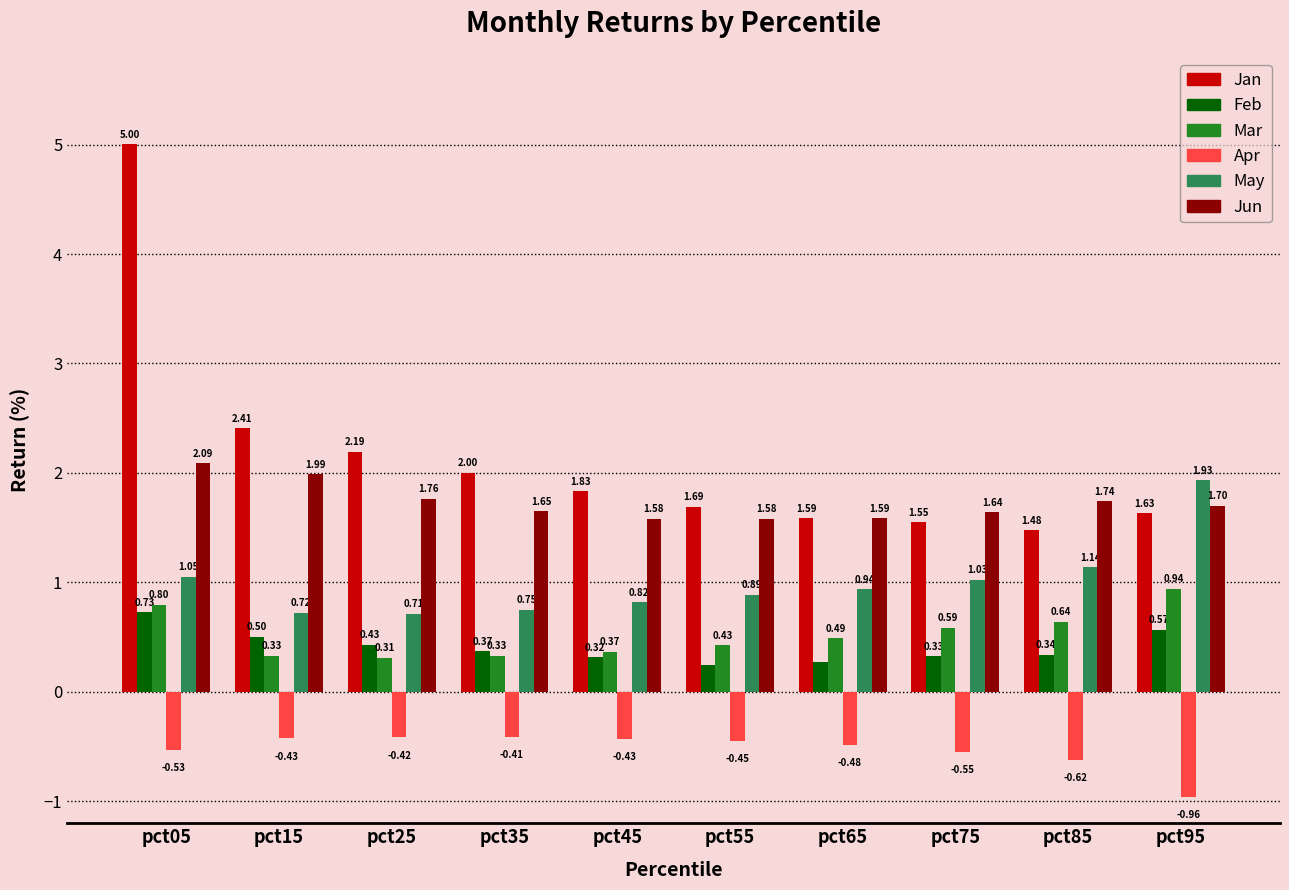

Rank the series by their maximum value, from lowest to highest.

Apr, Feb, Mar, May, Jun, Jan